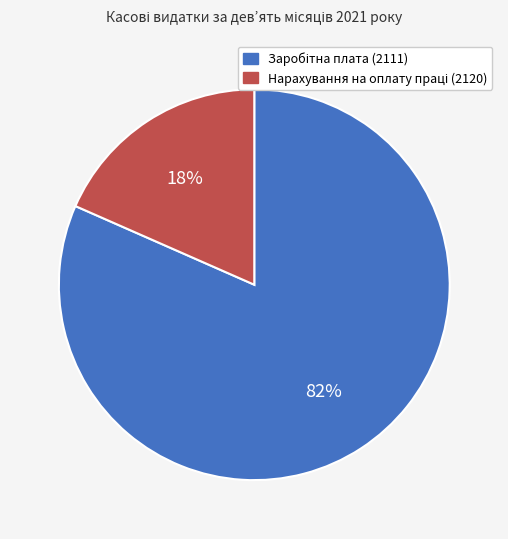

To the nearest percent, what is the average slice percentage?

50%